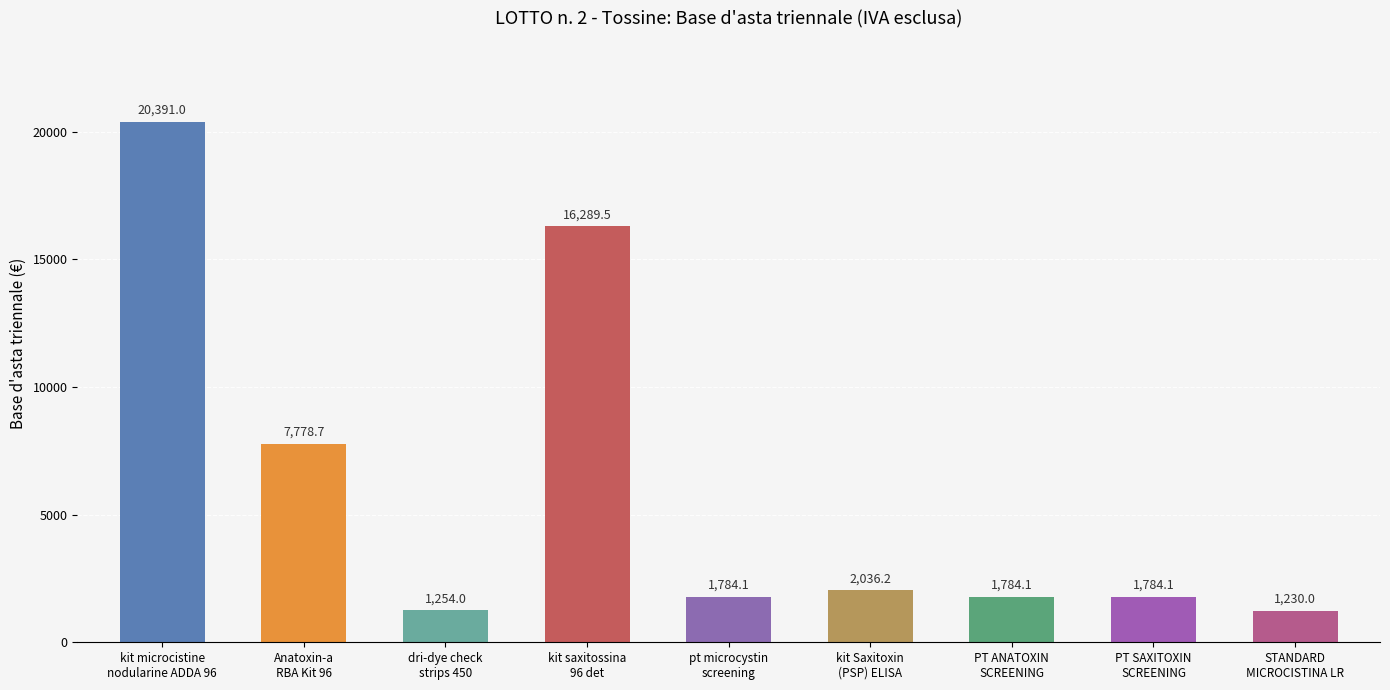

At which label does the data first exceed 1784?

kit microcistine
nodularine ADDA 96